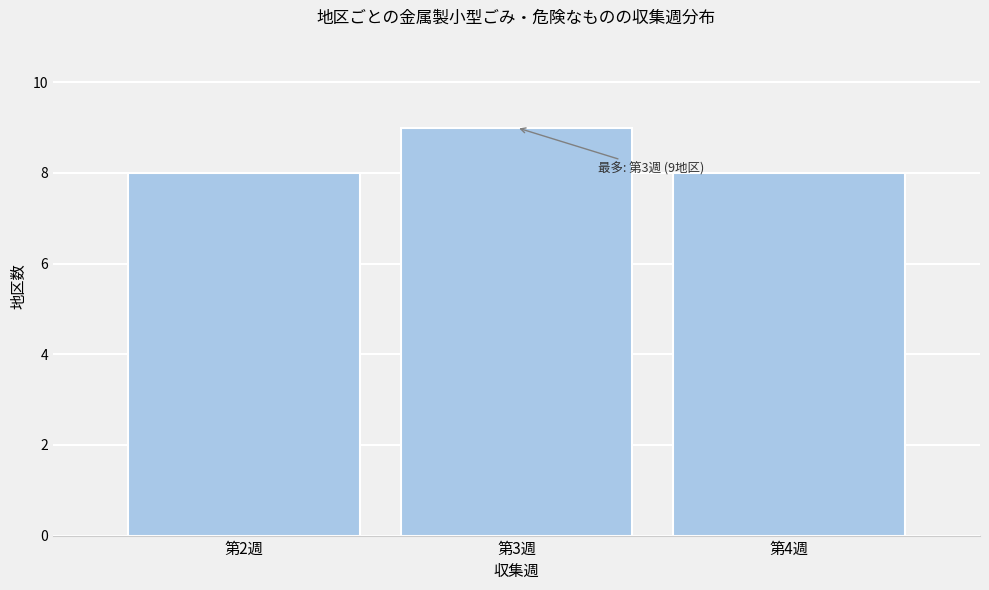

Reading left to right, extract all data points from this chart.

8	9	8